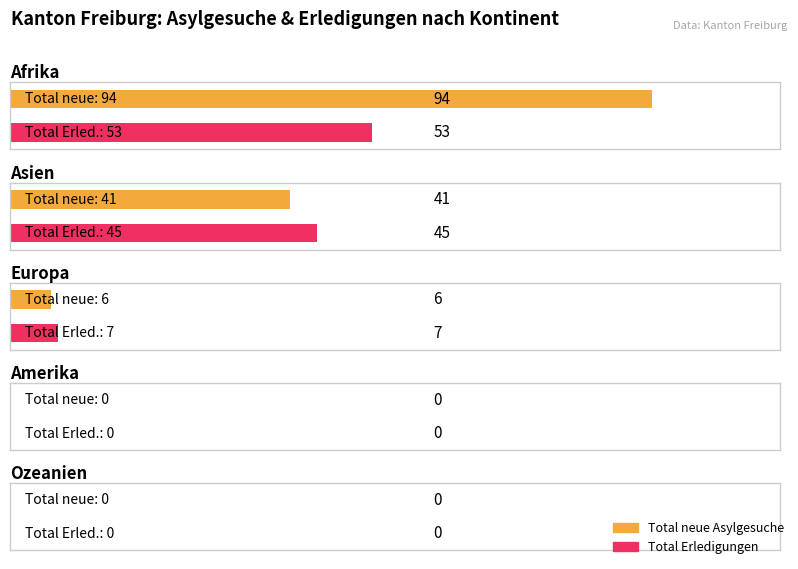

Which has a higher value, Ozeanien or Asien?

Asien